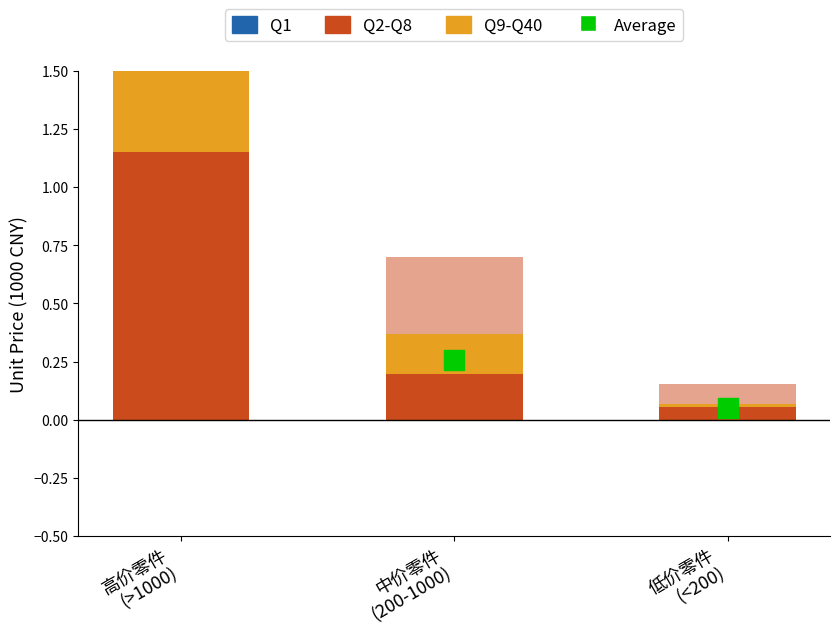

What is the total value across all series at 低价零件
(<200)?

0.1